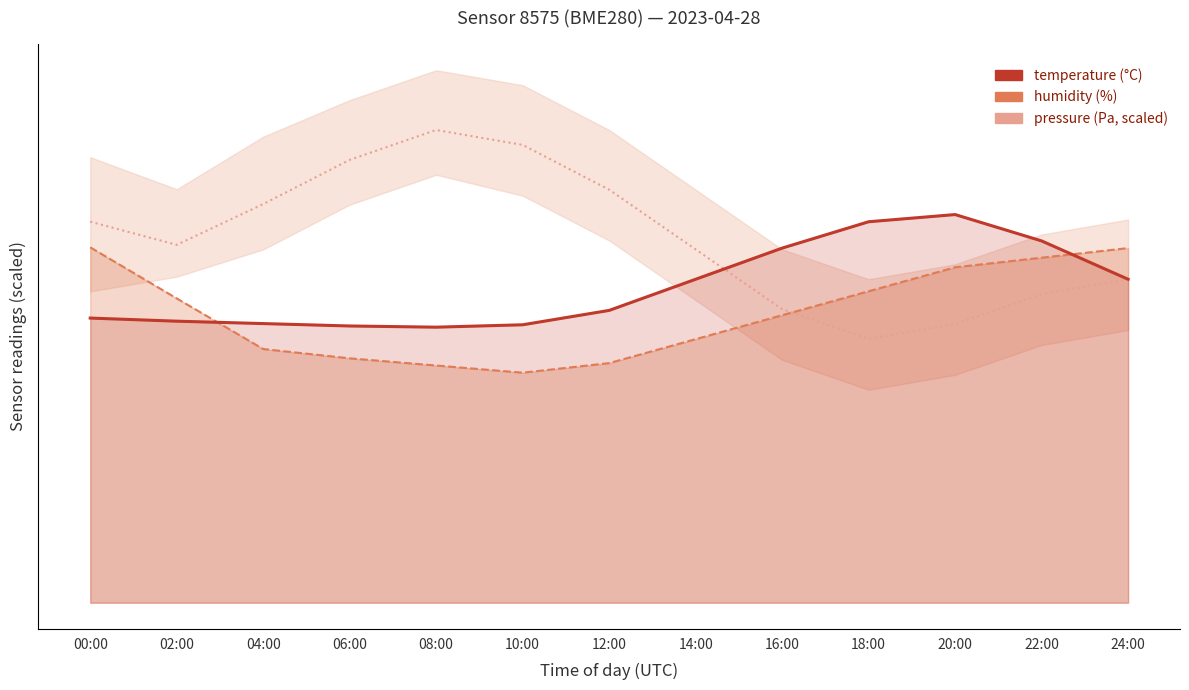

Which category has the highest value across all series?

08:00